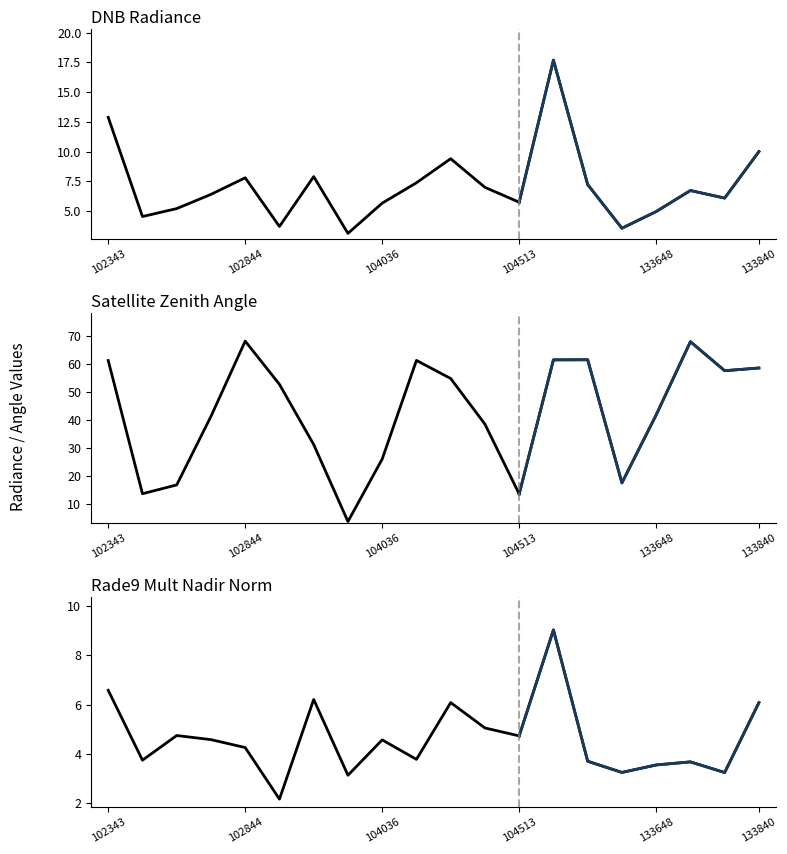

Reading right to left, what are all the values shown in this chart?

dnbrad: 10.0	6.1	6.7	5.0	3.6	7.2	17.7	5.7	7.0	9.4	7.4	5.7	3.1	7.9	3.7	7.8	6.4	5.2	4.5	12.9
satz: 58.7	57.7	68.1	41.8	17.4	61.6	61.6	13.4	38.5	54.9	61.4	26.0	3.5	31.2	52.8	68.3	41.3	16.7	13.5	61.3
rade9_mult_nadir_norm: 6.1	3.2	3.7	3.5	3.2	3.7	9.0	4.7	5.0	6.1	3.8	4.6	3.1	6.2	2.1	4.2	4.6	4.7	3.7	6.6